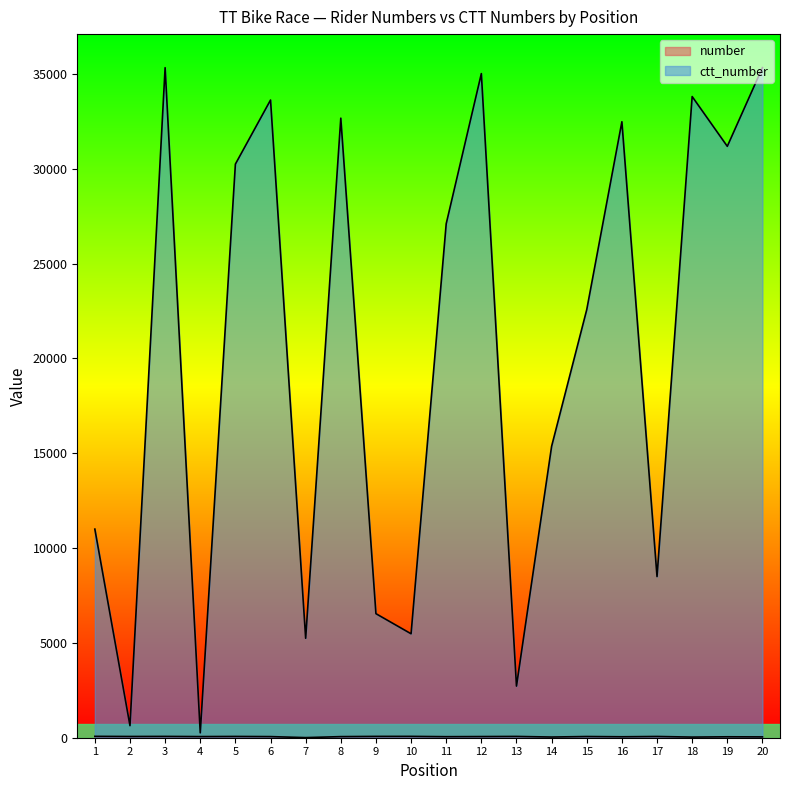

How many lines are shown in the chart?

2